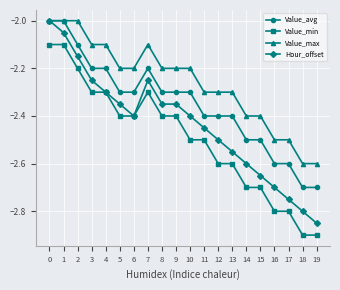

Does the chart have visible grid lines?

Yes